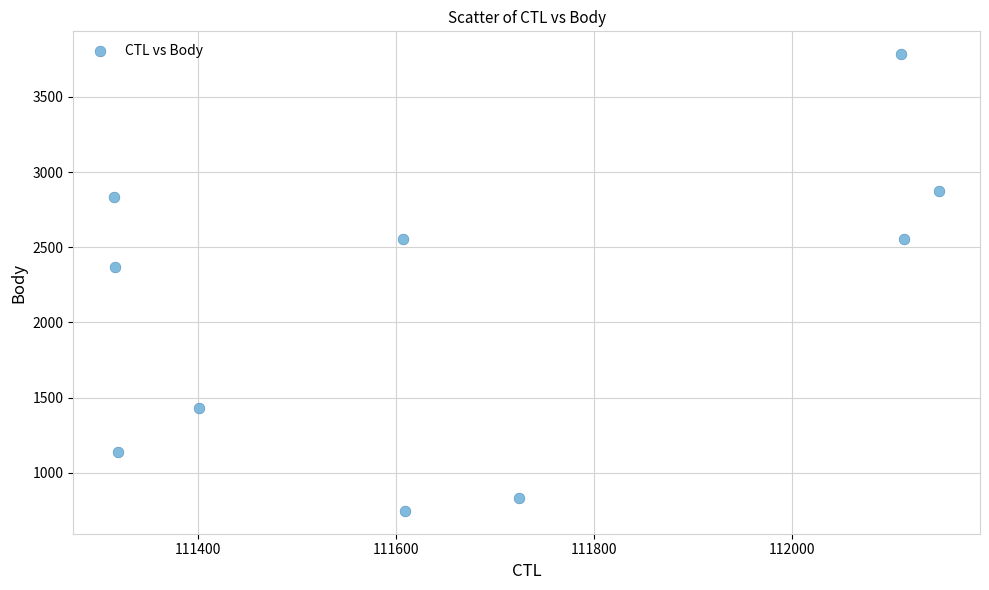

What is the average Y value?

2111